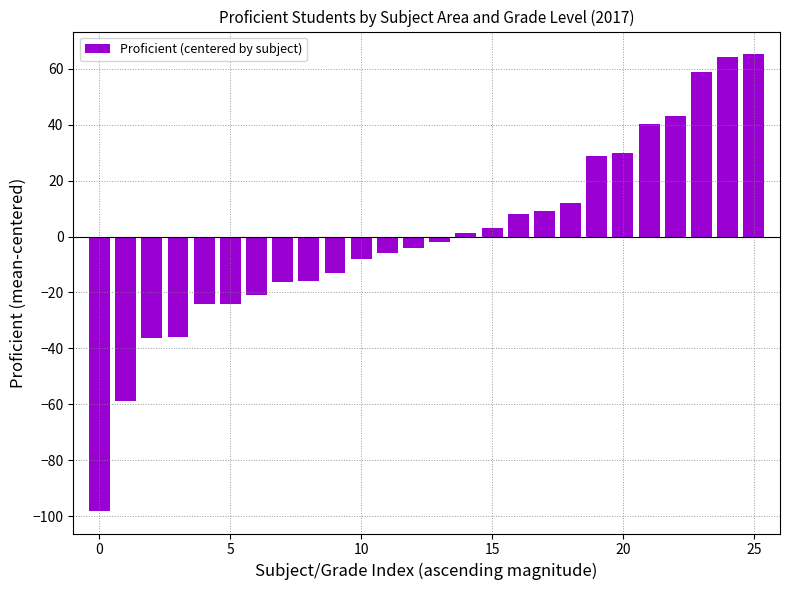

How many values are below -2?

14